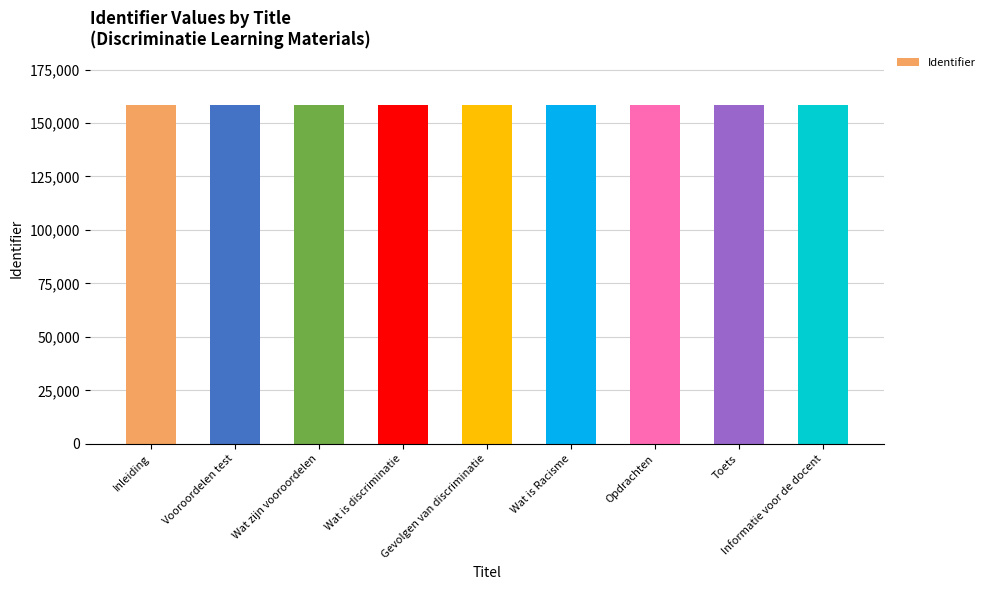

What position from the left is Gevolgen van discriminatie?

5